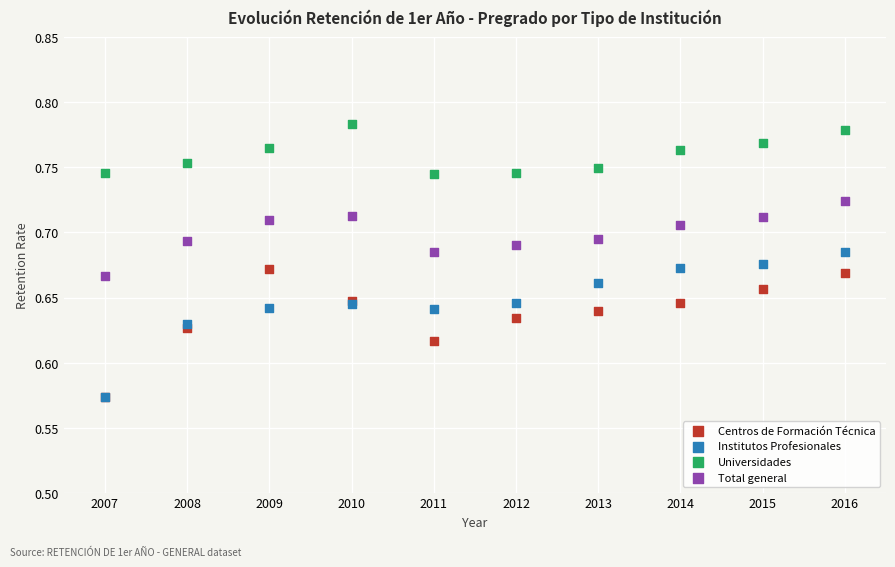

What are all the series names shown in the legend?

Centros de Formación Técnica, Institutos Profesionales, Universidades, Total general